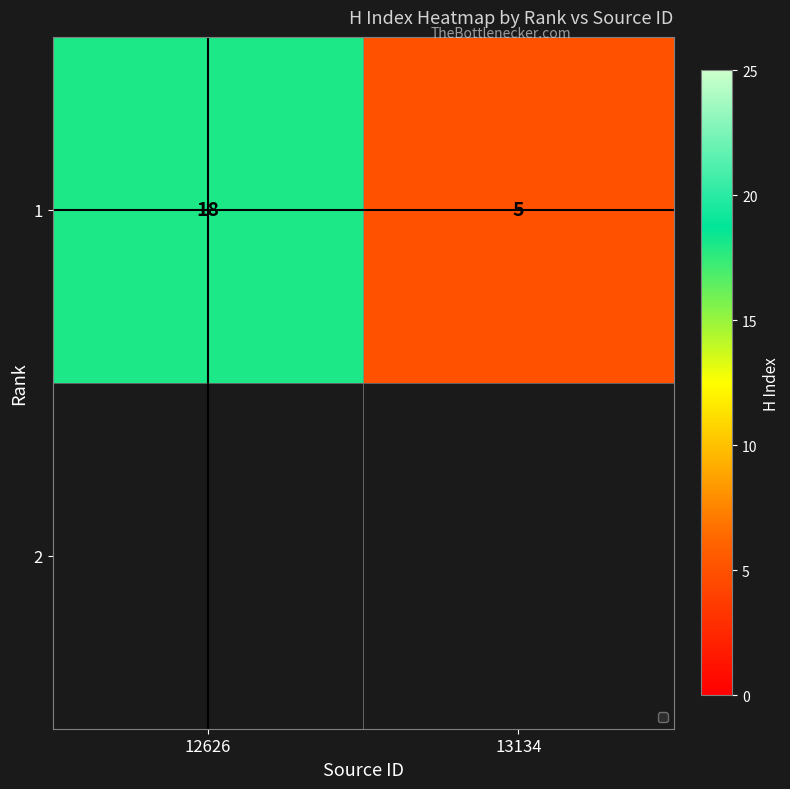

What is the smallest value displayed?

5